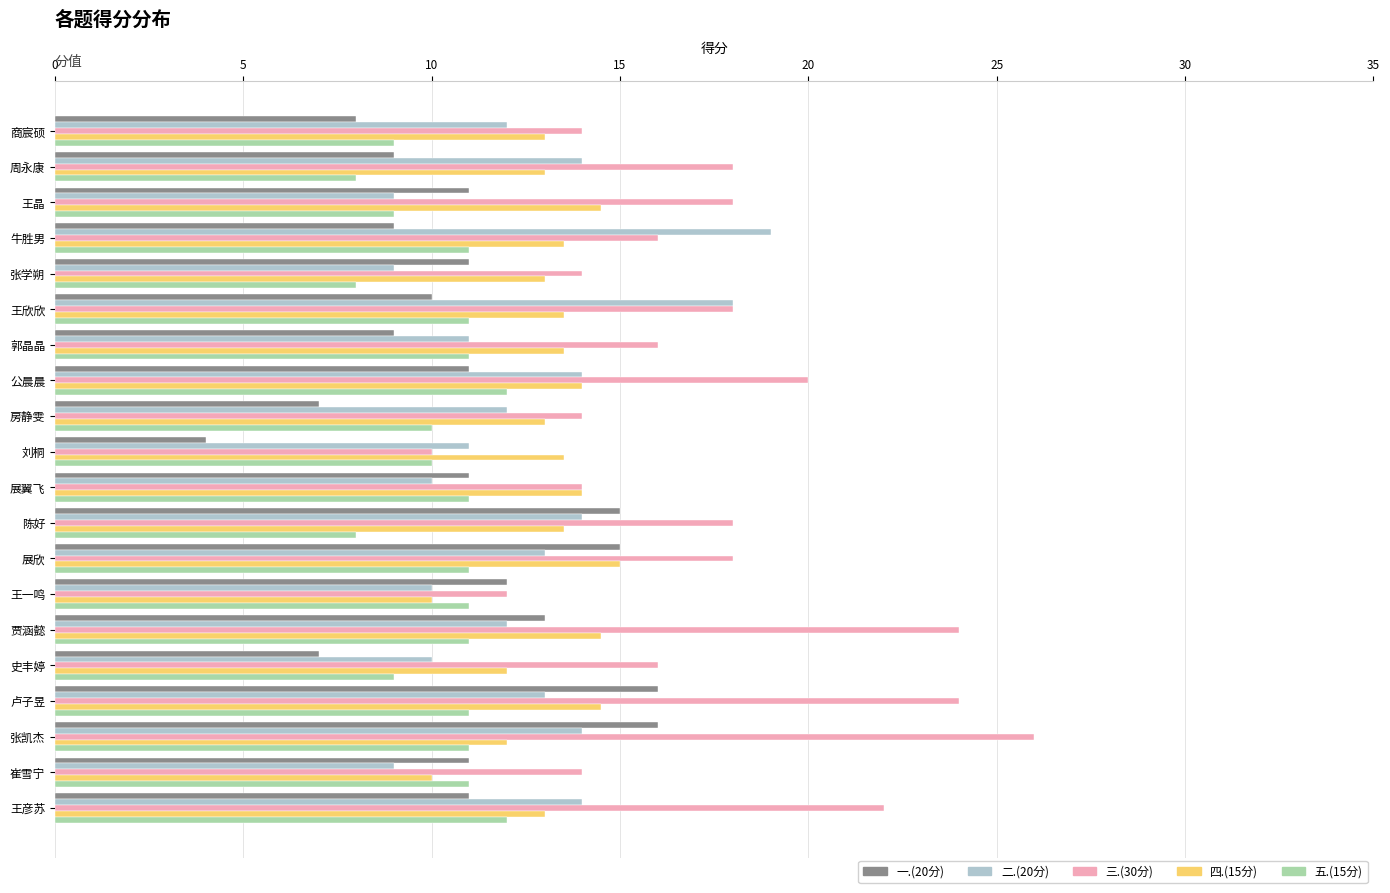

The 五.(15分) series shows 11.0 at 牛胜男. True or false?

True